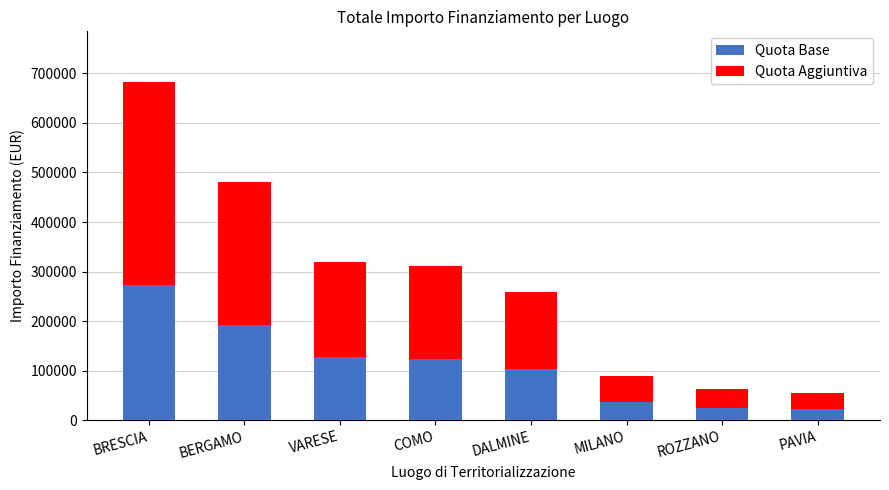

What is the value of the Quota Base bar at the 4th from the left?

124454.8